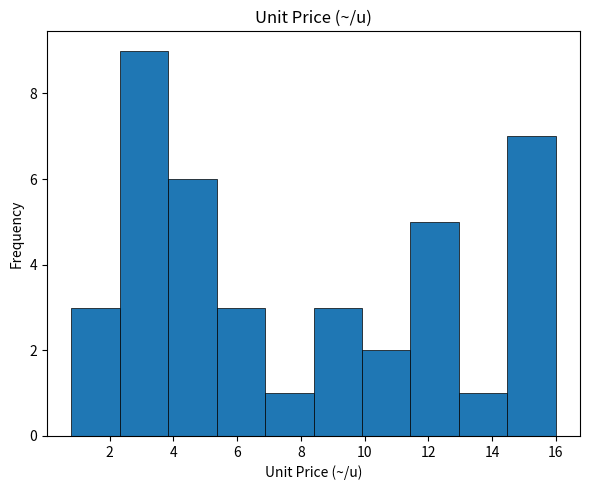

Reading left to right, transcribe this chart: for each bar, give the range it covers on the x-axis and its height. Neither the bar edges nor the heights are printed on the chart, so give them approximately, as read against the axes.

0.80 to 2.32: 3
2.32 to 3.84: 9
3.84 to 5.36: 6
5.36 to 6.88: 3
6.88 to 8.40: 1
8.40 to 9.92: 3
9.92 to 11.44: 2
11.44 to 12.96: 5
12.96 to 14.48: 1
14.48 to 16.00: 7